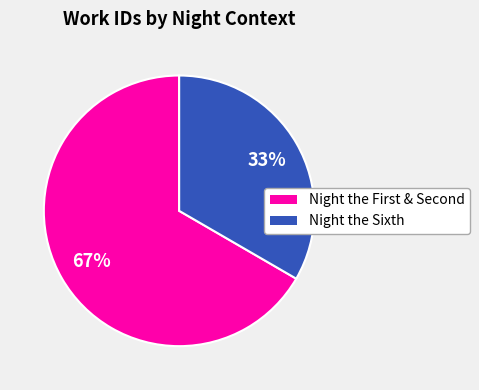

To the nearest percent, what is the average slice percentage?

50%